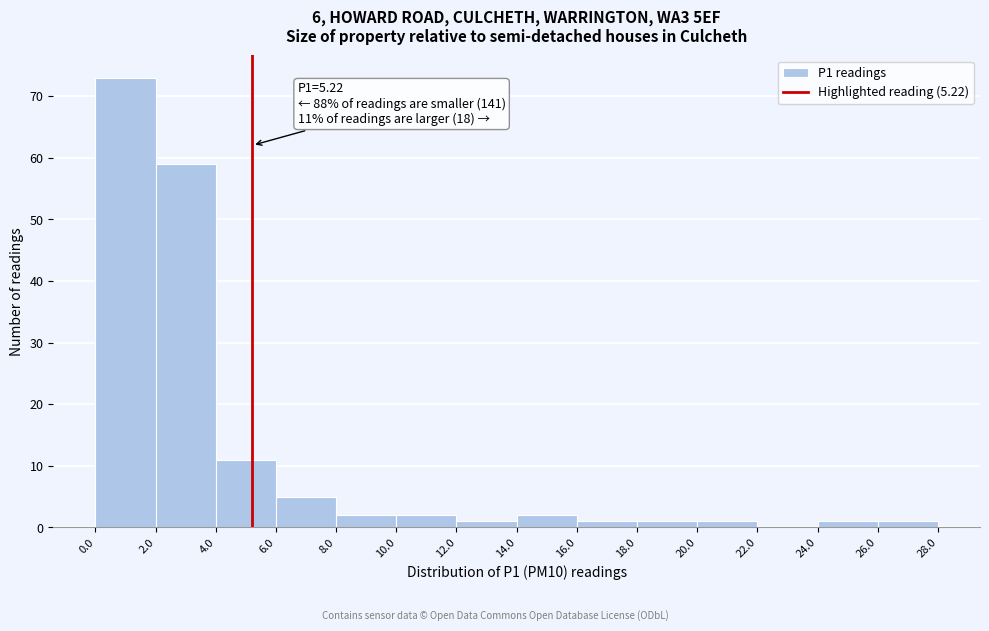

Over which range of the x-axis is the bar tallest?

0.0 to 2.0